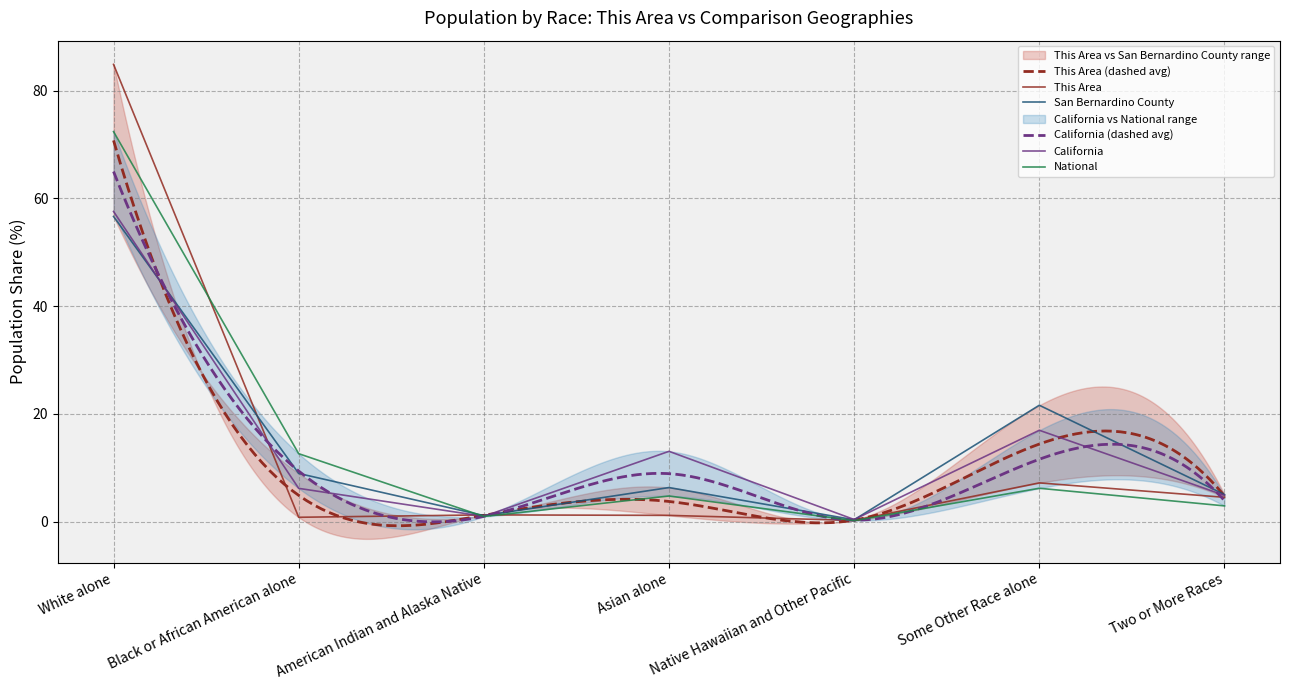

What value does the San Bernardino County series have at Native Hawaiian and Other Pacific?

0.3